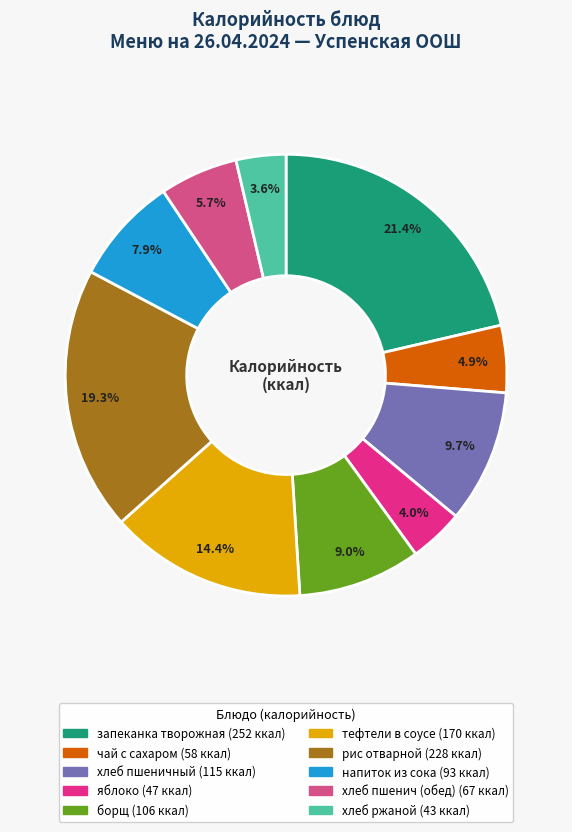

The напиток из сока slice represents 1% of the pie. True or false?

False